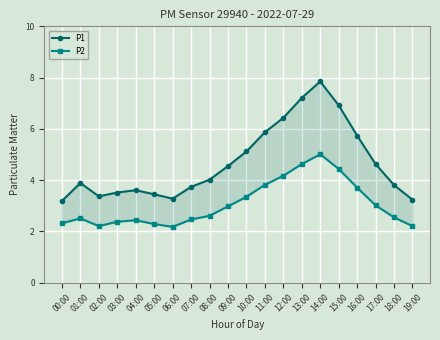

Reading left to right, extract all data points from this chart.

P1: 3.2	3.9	3.4	3.5	3.6	3.5	3.3	3.7	4.0	4.5	5.1	5.9	6.4	7.2	7.8	6.9	5.7	4.6	3.8	3.2
P2: 2.3	2.5	2.2	2.4	2.4	2.3	2.2	2.5	2.6	3.0	3.4	3.8	4.2	4.6	5.0	4.4	3.7	3.0	2.5	2.2